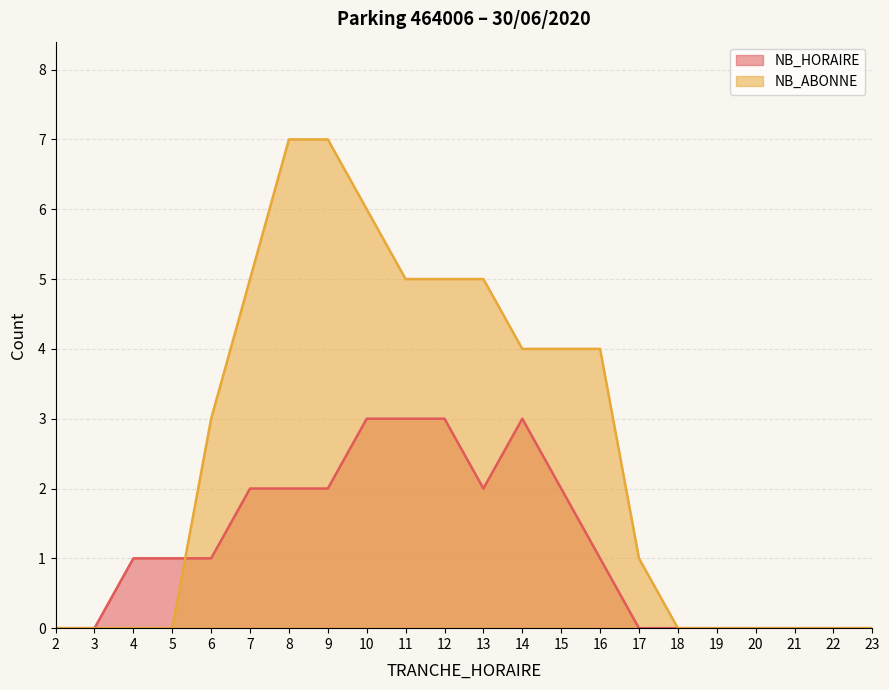

Which series ends up on top after the final intersection of NB_HORAIRE and NB_ABONNE?

NB_ABONNE